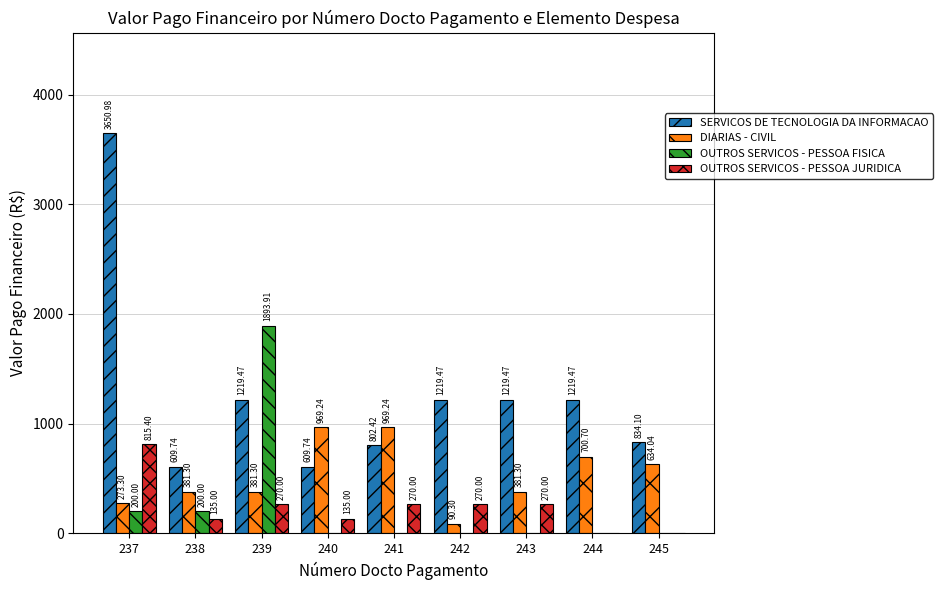

The OUTROS SERVICOS - PESSOA FISICA series shows 1893.9 at 239. True or false?

True